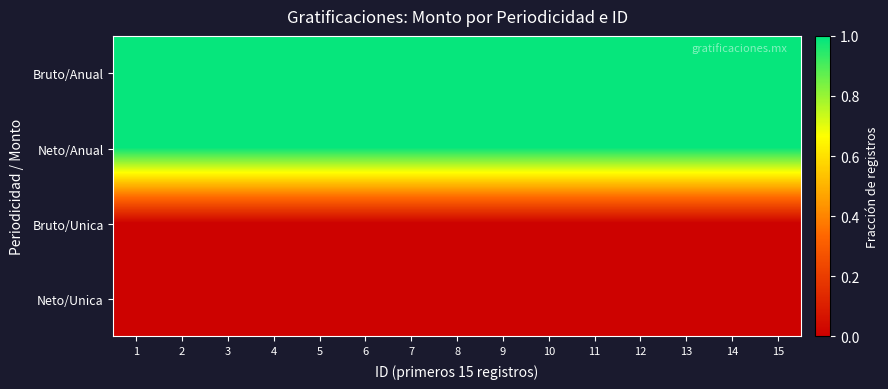

Rank the series by their maximum value, from lowest to highest.

Bruto/Unica, Neto/Unica, Bruto/Anual, Neto/Anual